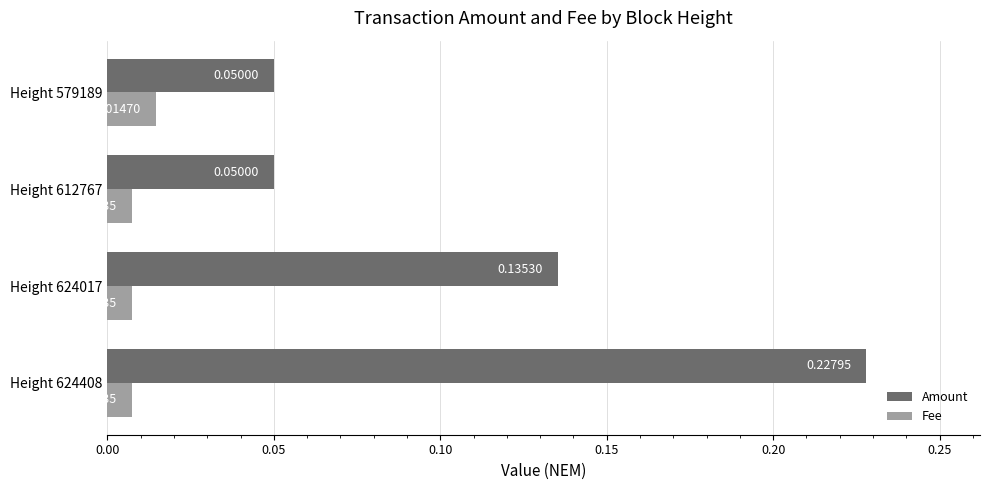

Which series has the largest total across all categories?

Amount